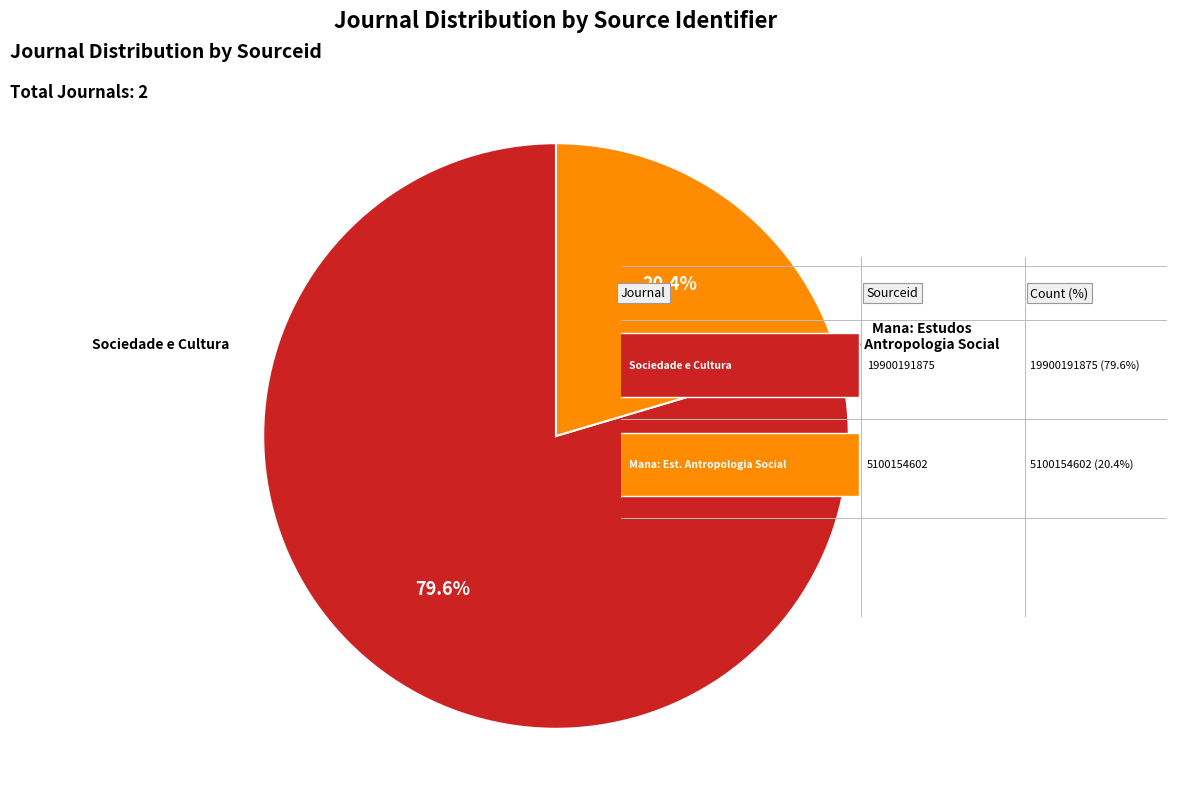

Does any single category account for the majority?

Yes